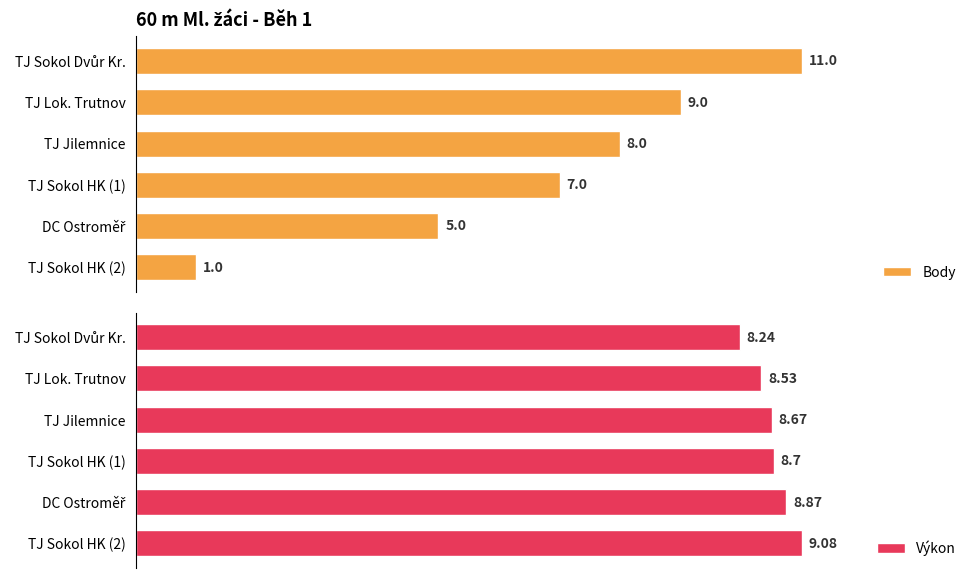

List the series in order of their peak value, highest first.

Body, Výkon